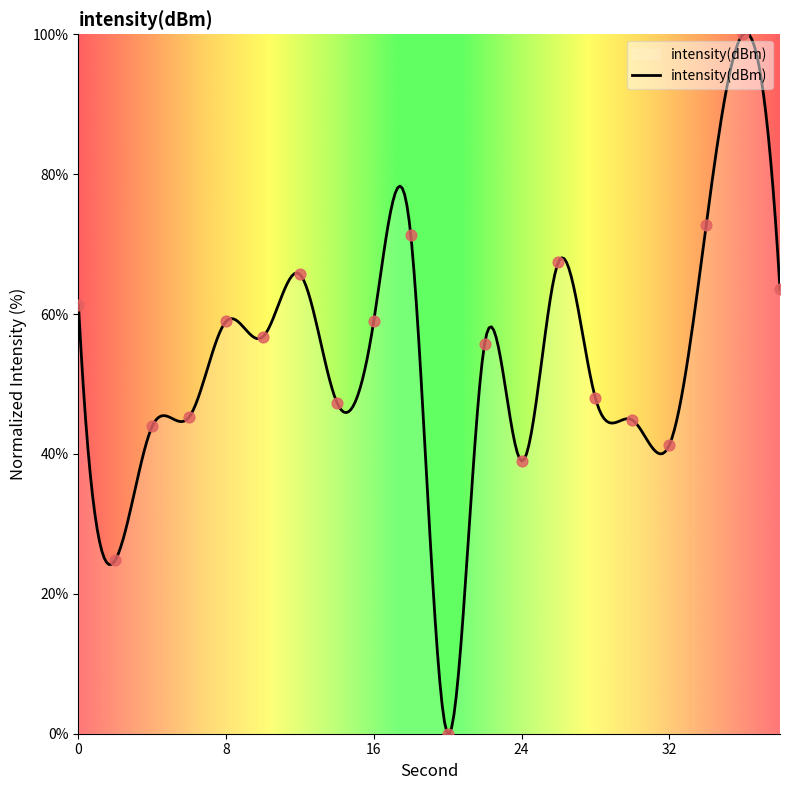

Approximately how many times larger is the value at 28 compared to 14?

1.0